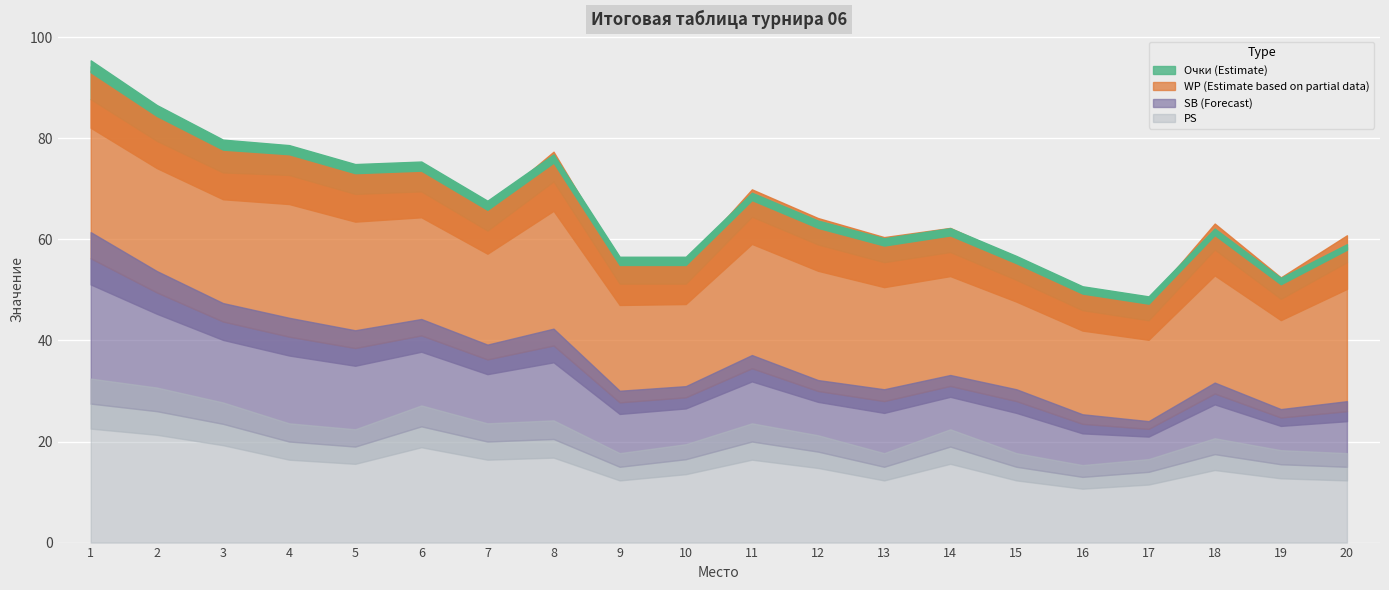

True or false: PS and WP intersect in this chart.

False